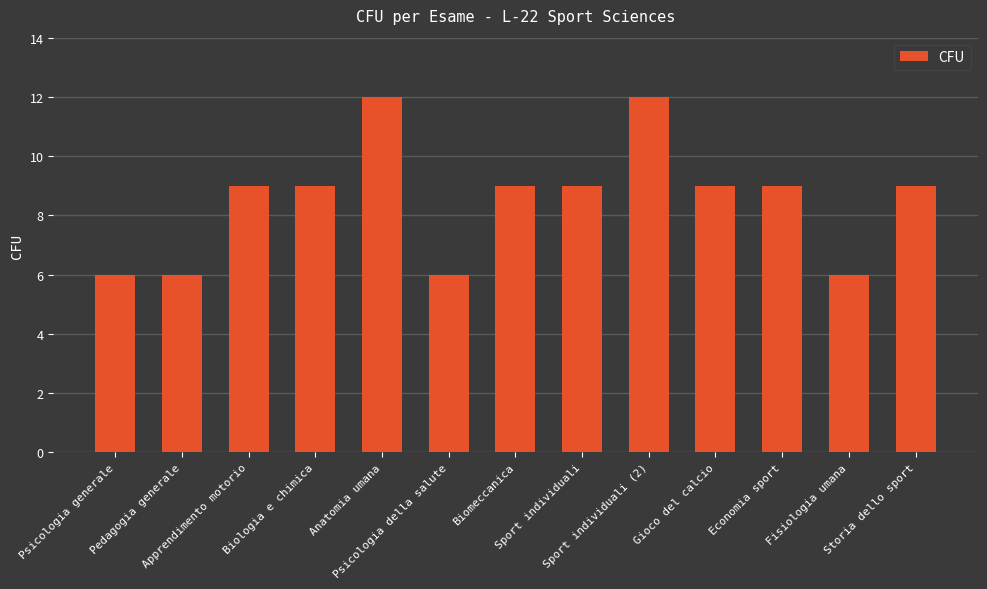

Read the value at Gioco del calcio.

9